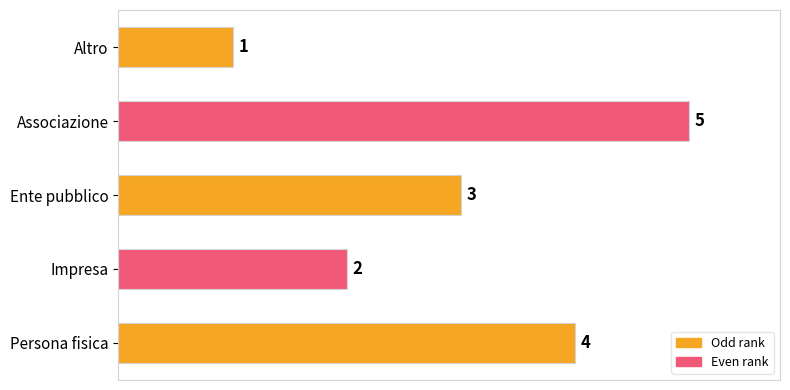

What is the sum of all values?

15